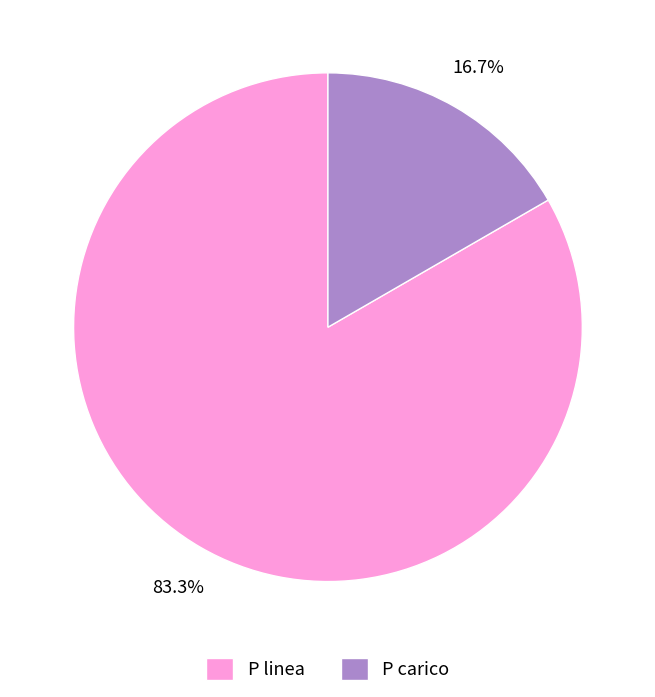

Is there a majority slice in this chart?

Yes